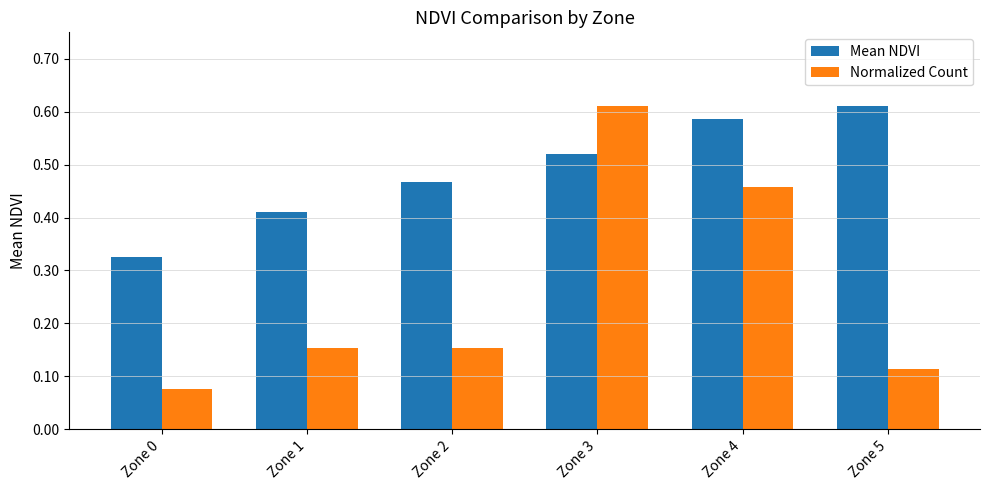

Count the Mean NDVI values in the range 0 to 1.

6